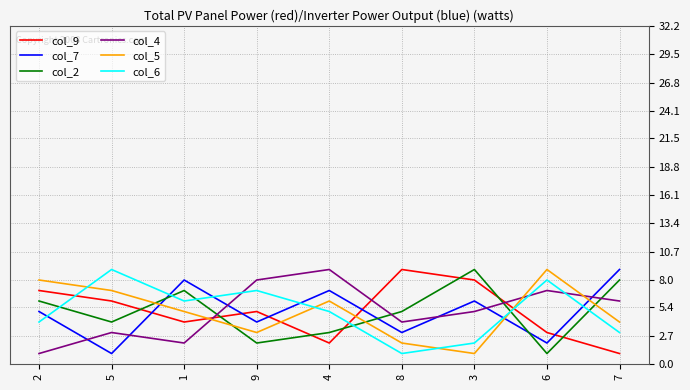

What is the lowest value of the col_9 series?

1